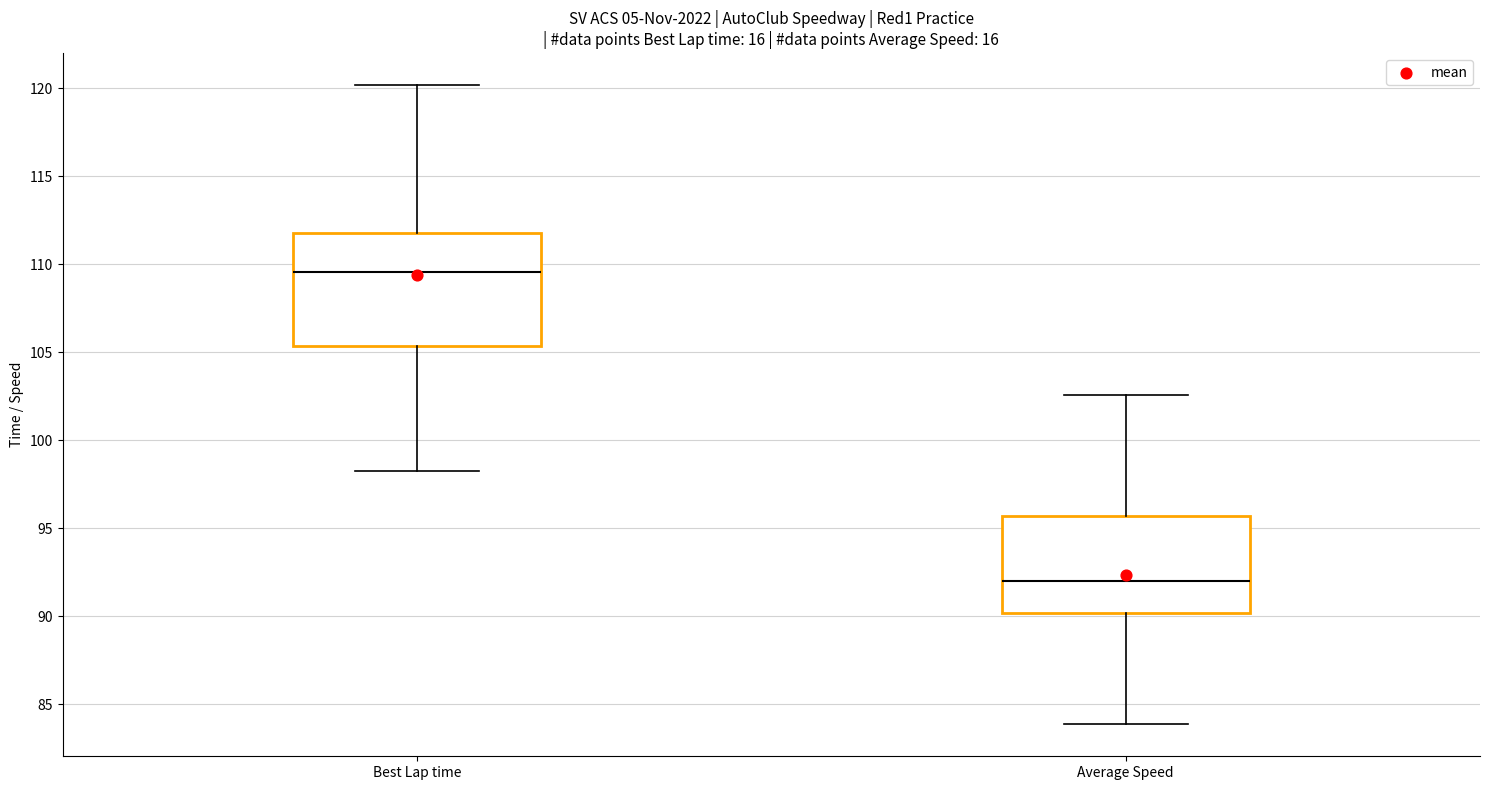

Where is the lower edge of the box for Best Lap time on the y-axis? The values are not printed on the chart, so give them approximately, as read against the axis.

105.5